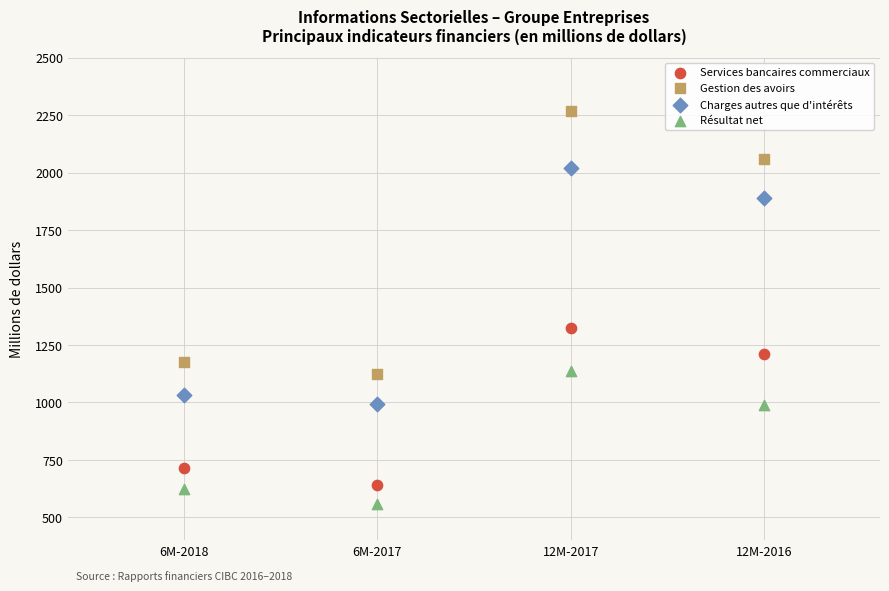

Which series contains the lowest Y value?

Résultat net